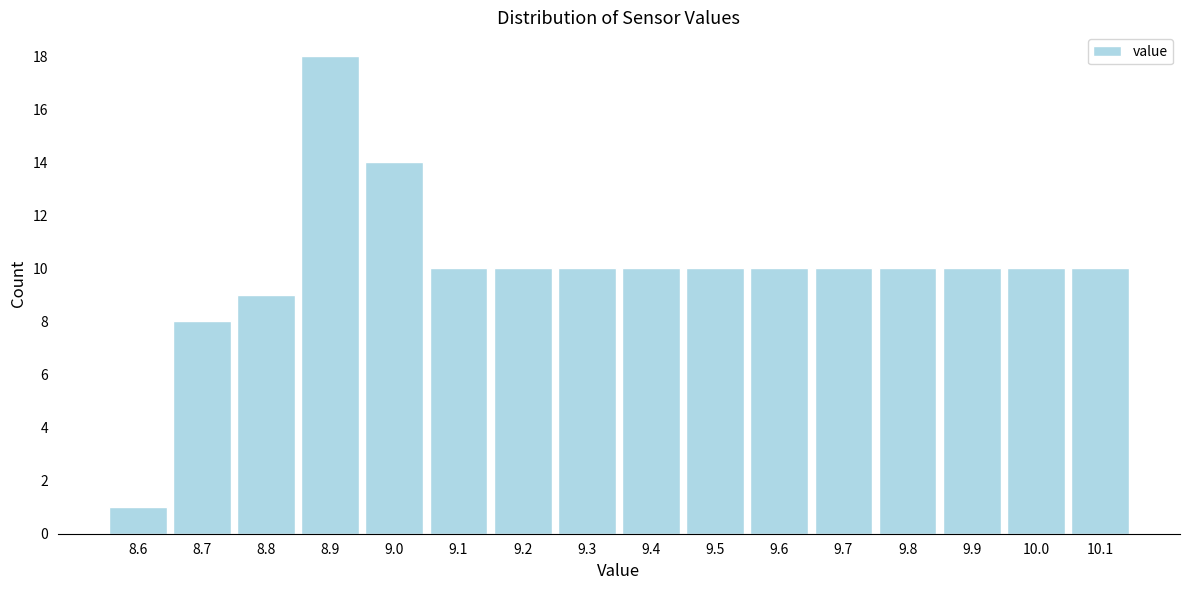

Reading left to right, extract all data points from this chart.

1	8	9	18	14	10	10	10	10	10	10	10	10	10	10	10